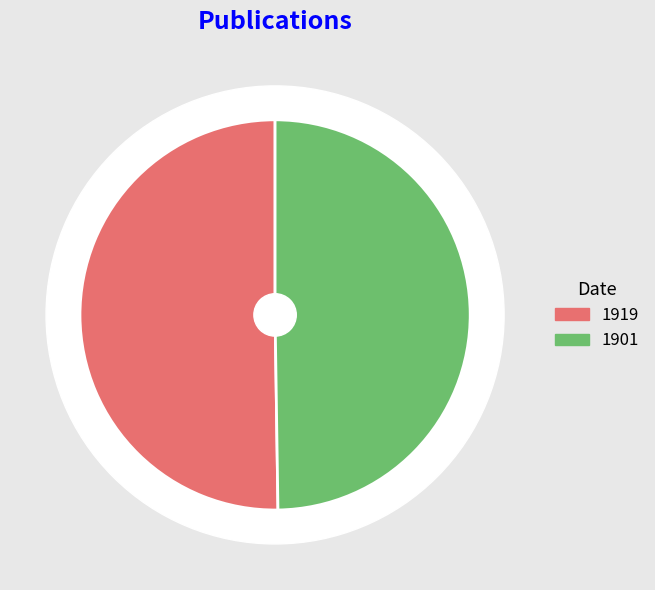

What percentage is the Botanisches Zentralblatt (1919) slice, to the nearest percent?

50%